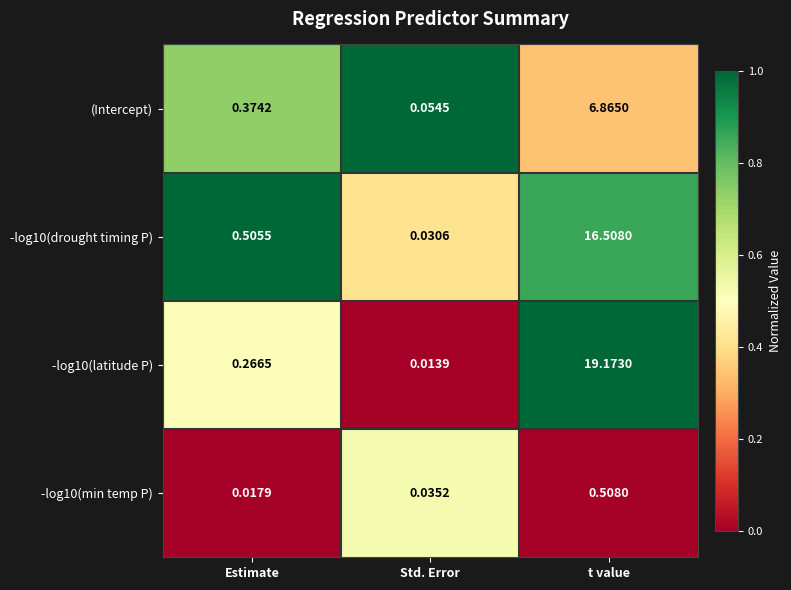

At which label does -log10(min temp P) reach its peak?

t value